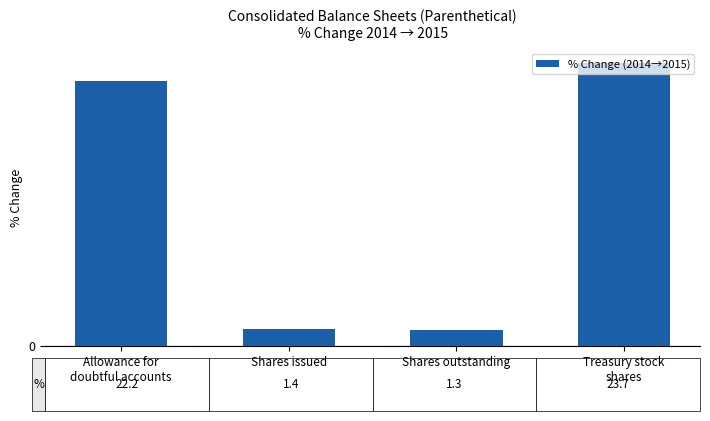

The chart shows a value of 1.3 at Shares outstanding. True or false?

True